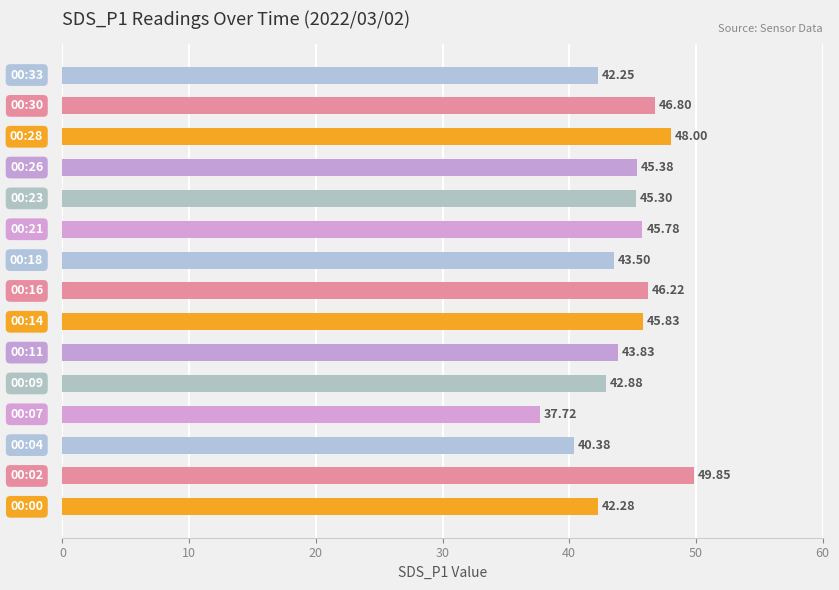

What is the sum of all values?

666.0